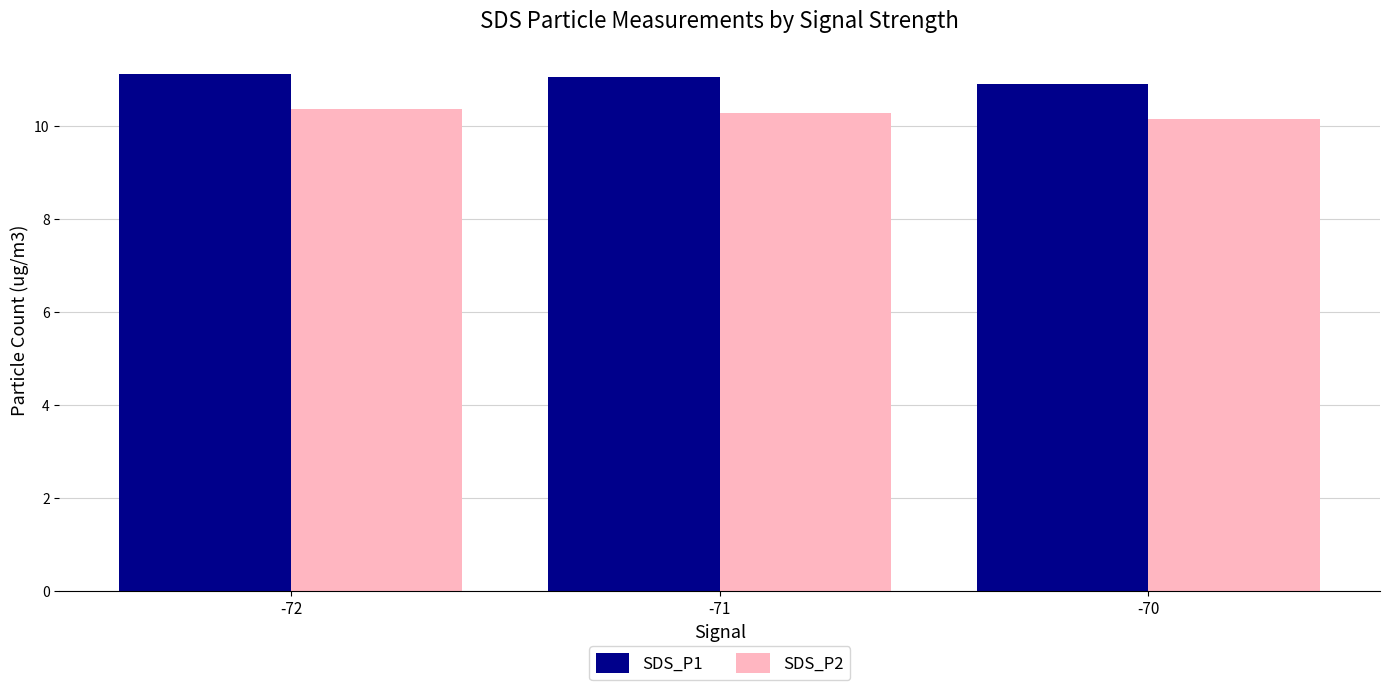

Where does the SDS_P1 series first go above 11?

-72